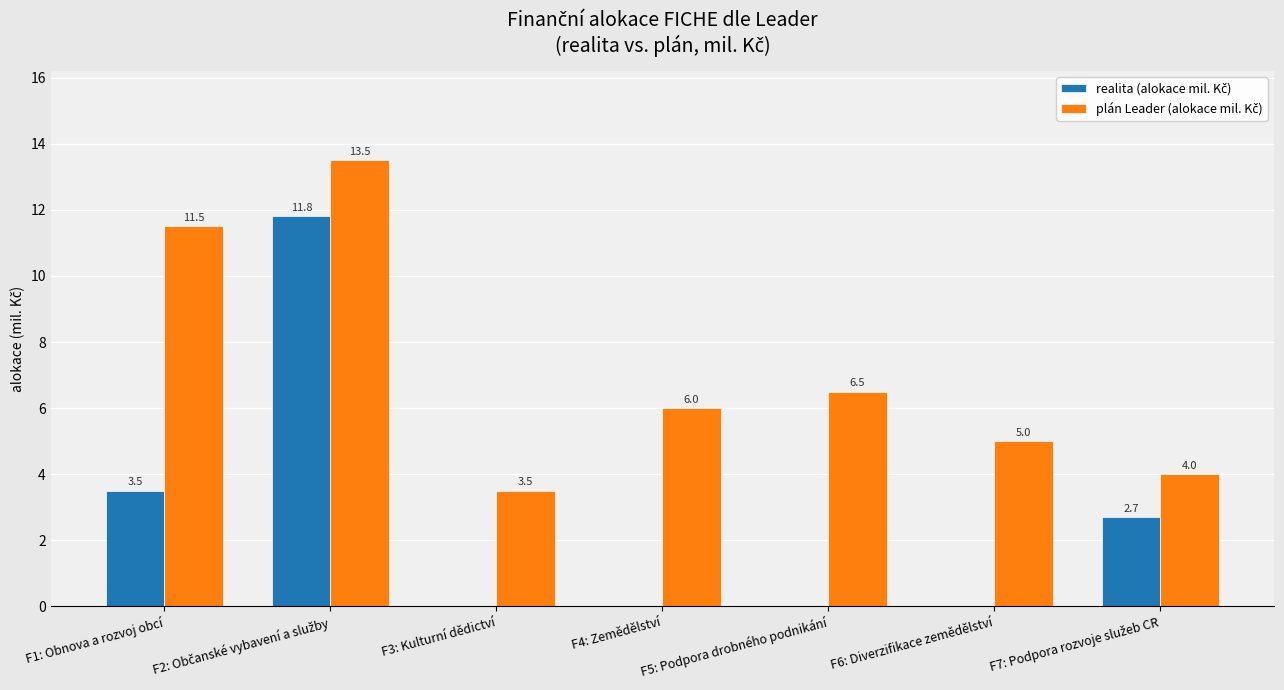

What is the total value across all series at F1: Obnova a rozvoj obcí?

15.0